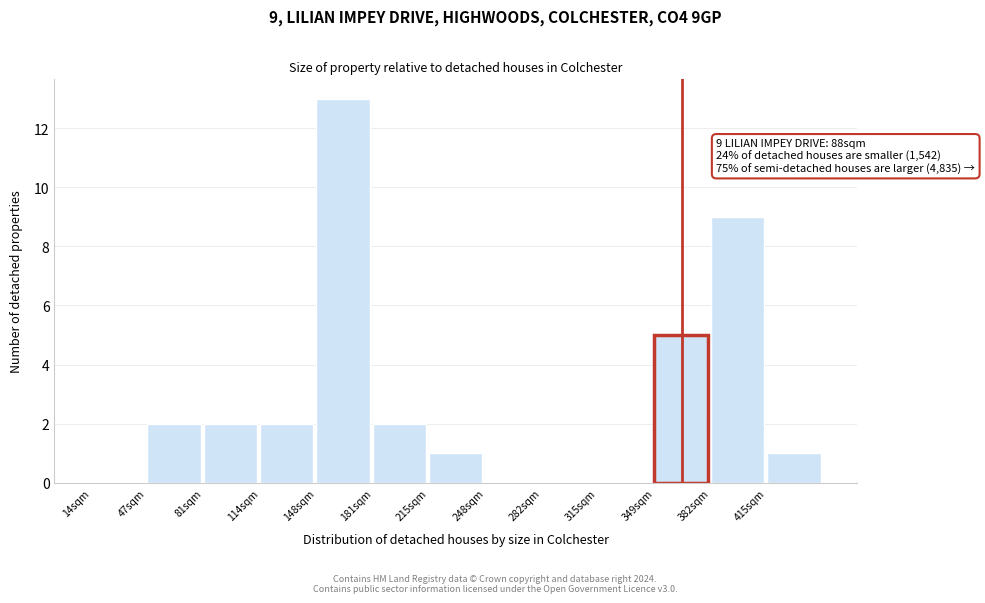

Reading left to right, what are all the values shown in this chart?

14sqm=0	47sqm=2	81sqm=2	114sqm=2	148sqm=13	181sqm=2	215sqm=1	248sqm=0	282sqm=0	315sqm=0	349sqm=5	382sqm=9	415sqm=1